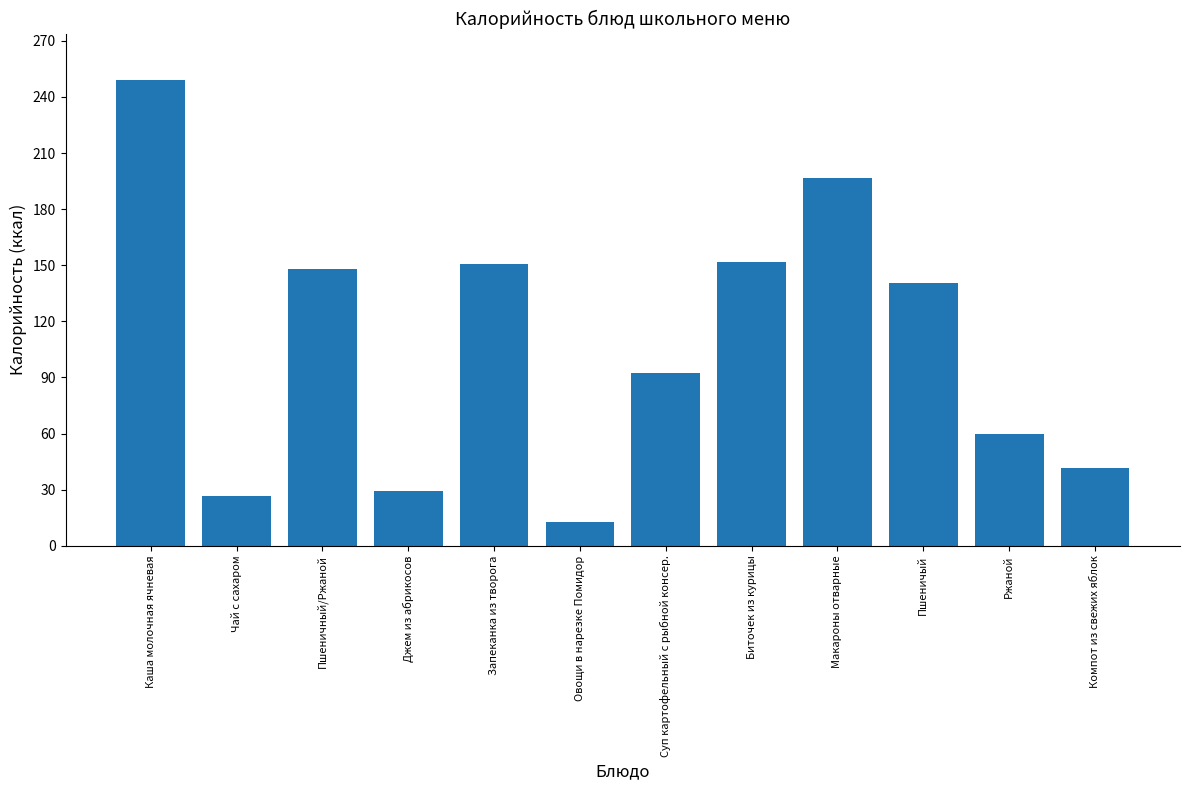

What is the change in value from Макароны отварные to Компот из свежих яблок?

-155.2